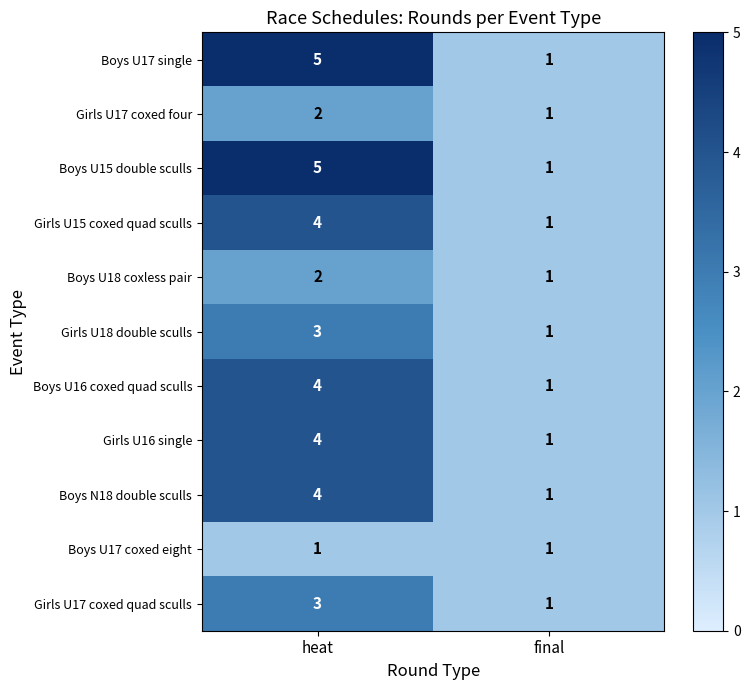

What is the sum of the Boys U15 double sculls values at heat and final?

6